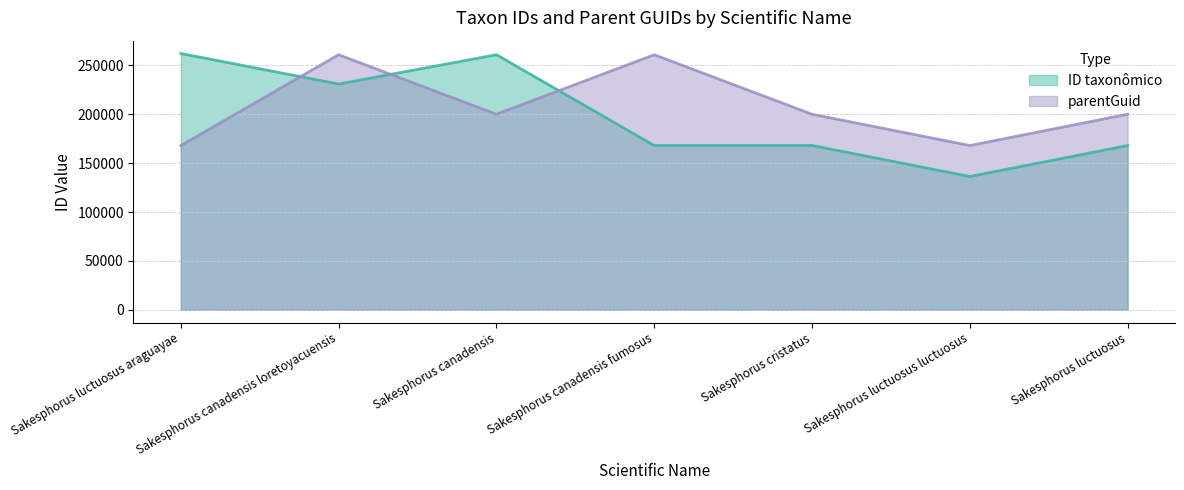

In parentGuid, how many points are lower than both neighbors (excluding endpoints)?

2